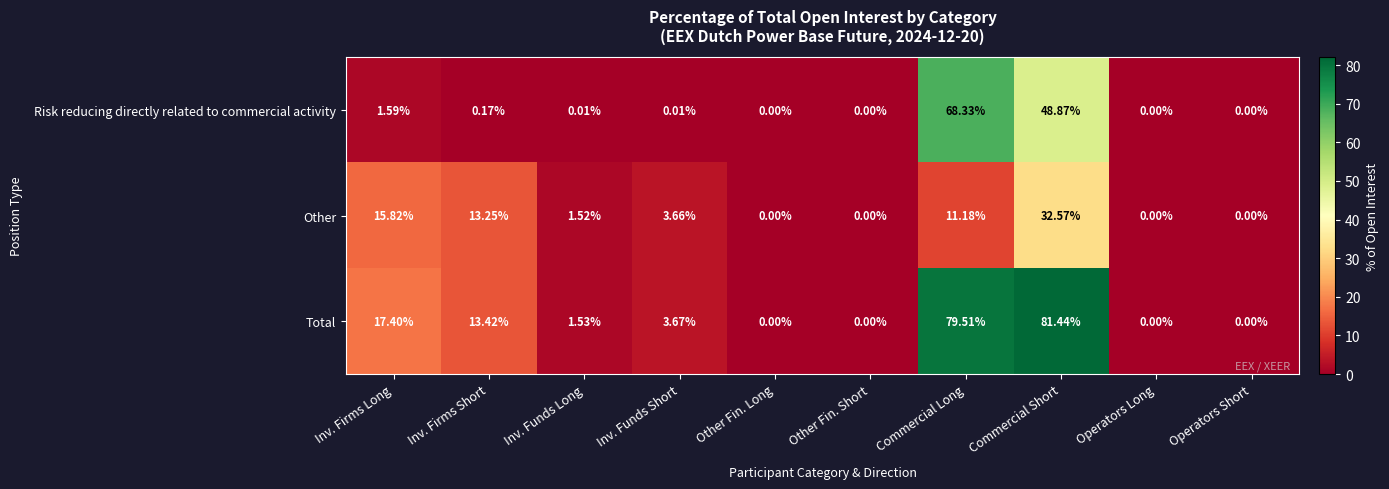

Which series has the largest total across all categories?

Total